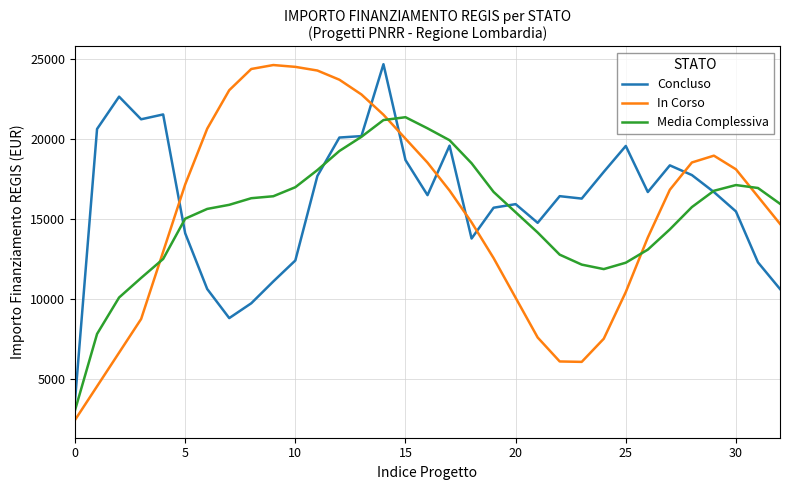

Which series has the widest spread of values?

In Corso